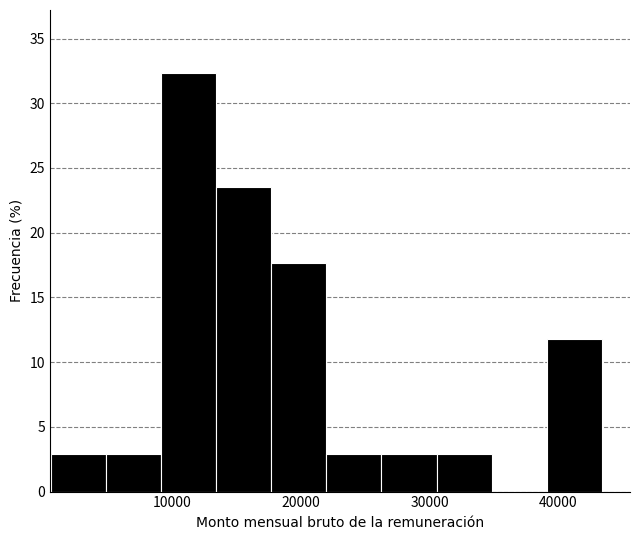

Over which range of the x-axis is the bar tallest?

9000 to 13000